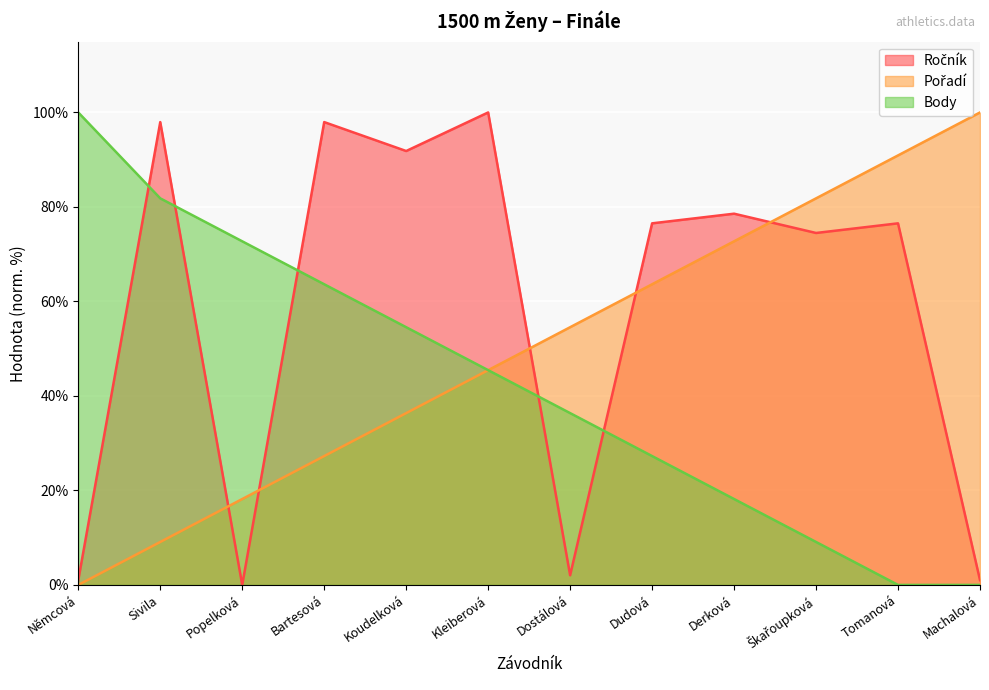

What is the difference between the Body values at Popelková and Kleiberová?

27.3